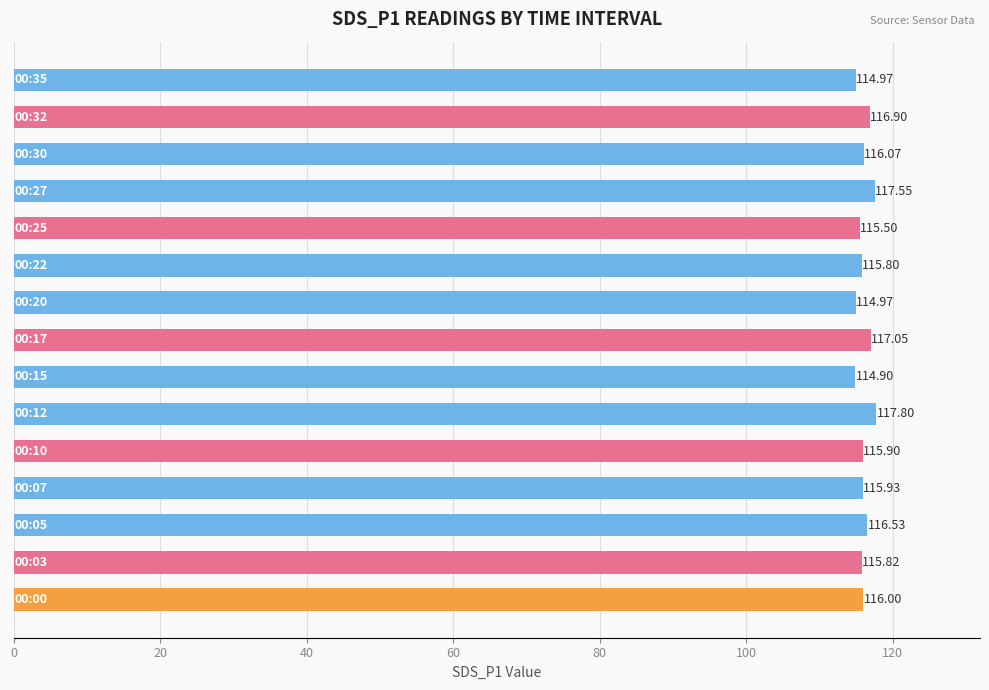

What is the sum of all values?

1741.7